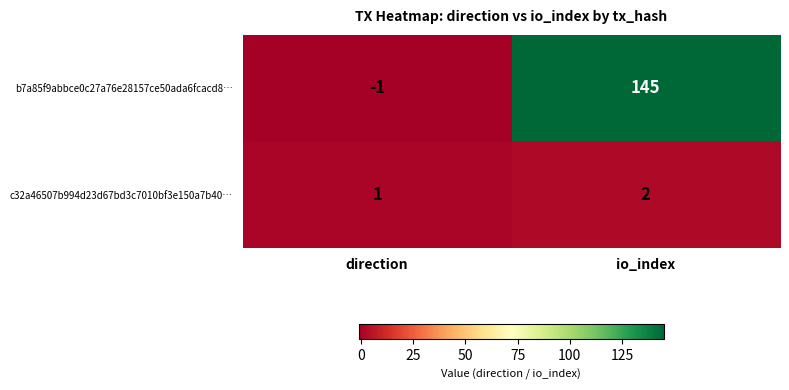

Is it true that c32a46507b994d23d67bd3c7010bf3e150a7b40… equals 2 at io_index?

True